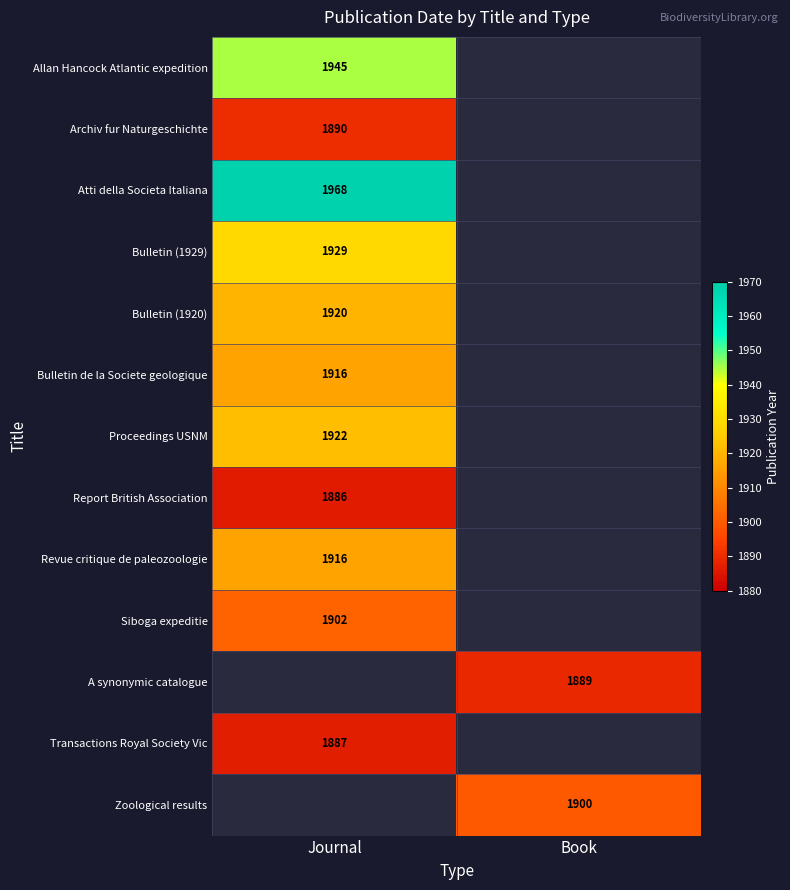

Between Book and Journal, which is larger?

Journal